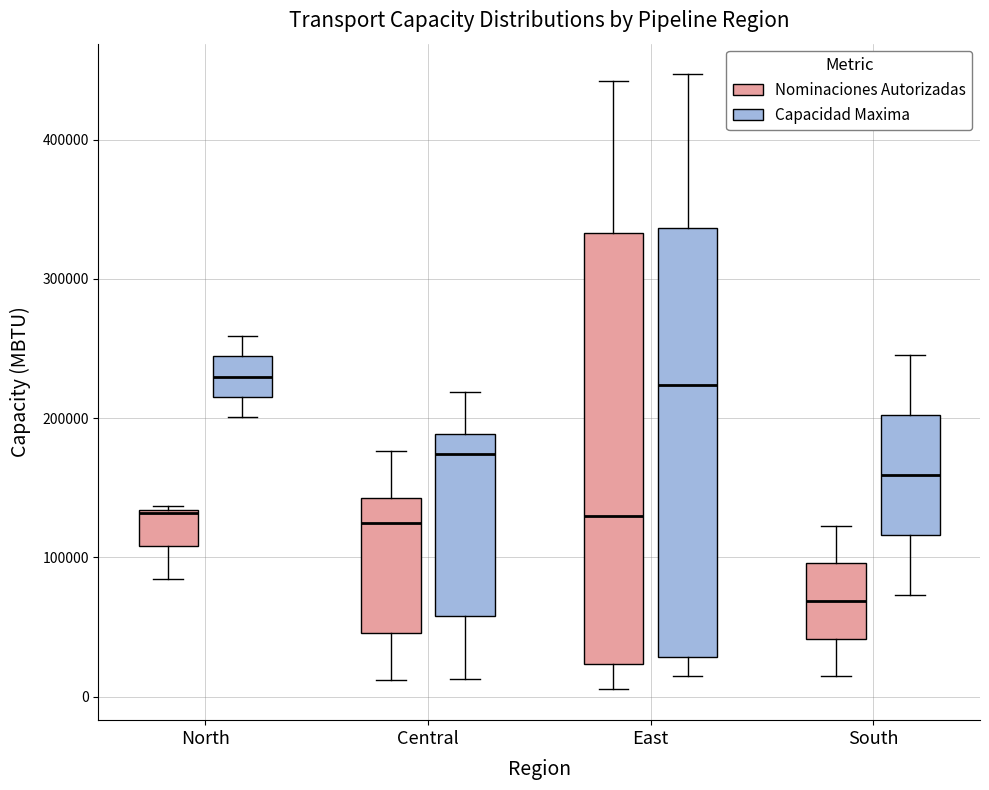

Where does the lower whisker of the box for East (Capacidad Maxima) end on the y-axis? The values are not printed on the chart, so give them approximately, as read against the axis.

20000